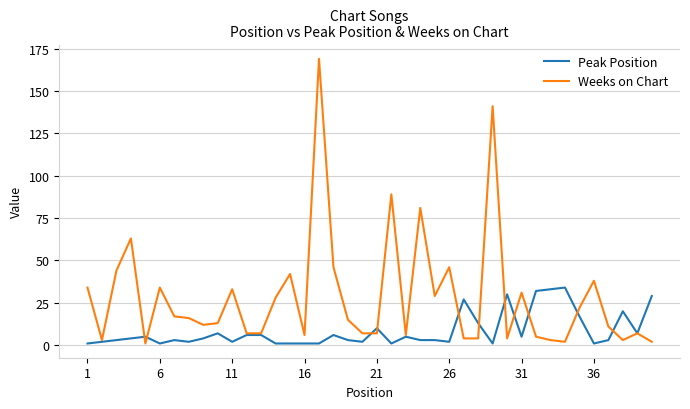

Which series has the largest range (max minus min)?

Weeks on Chart